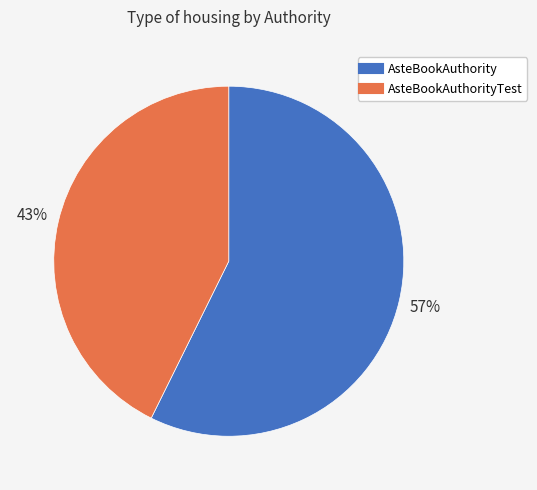

Is there any slice that represents more than half of the pie?

Yes